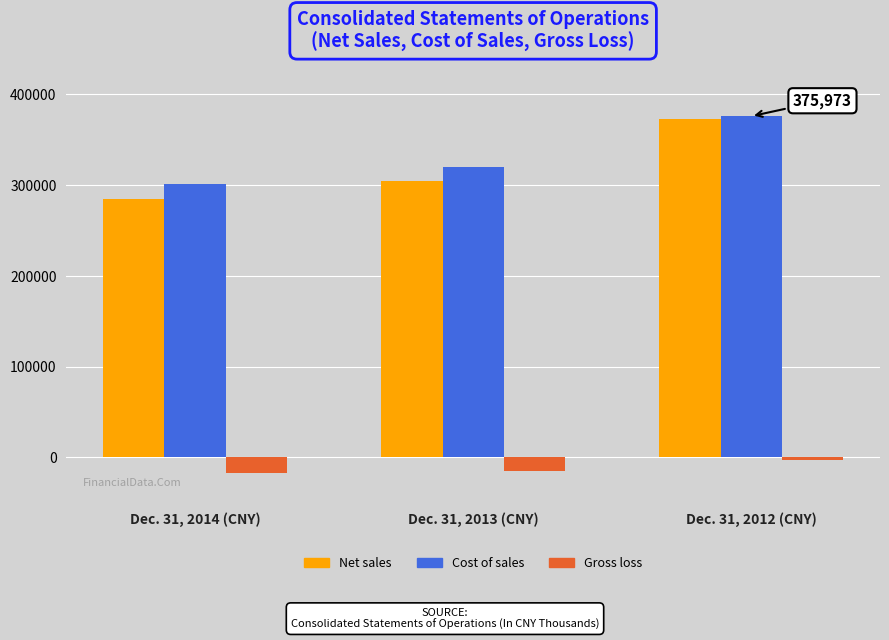

What is the lowest value of the Net sales series?

284464